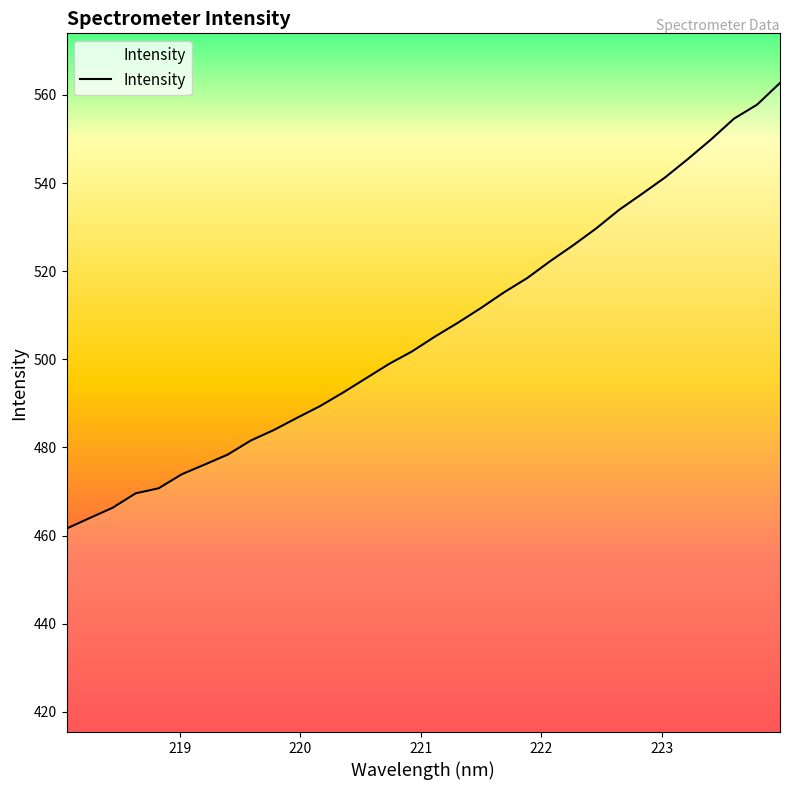

What is the smallest value displayed?

461.6